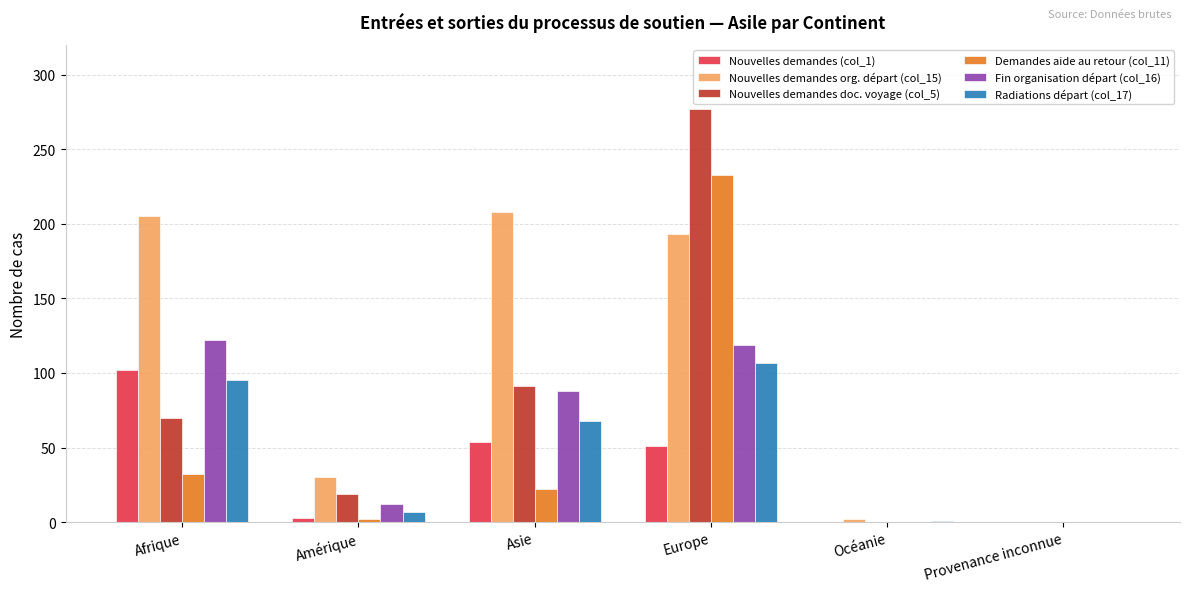

Which series has the largest total across all categories?

Nouvelles demandes org. départ (col_15)